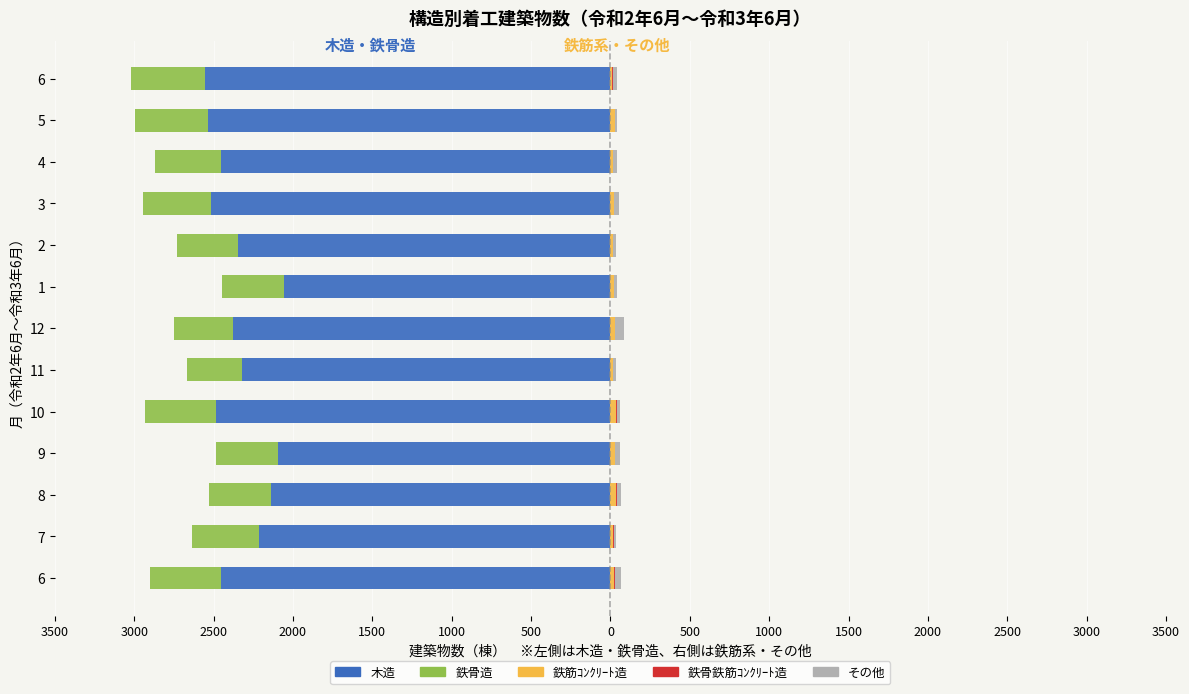

Count the 鉄骨鉄筋ｺﾝｸﾘｰﾄ造(建築物数) values in the range 1 to 3.

8